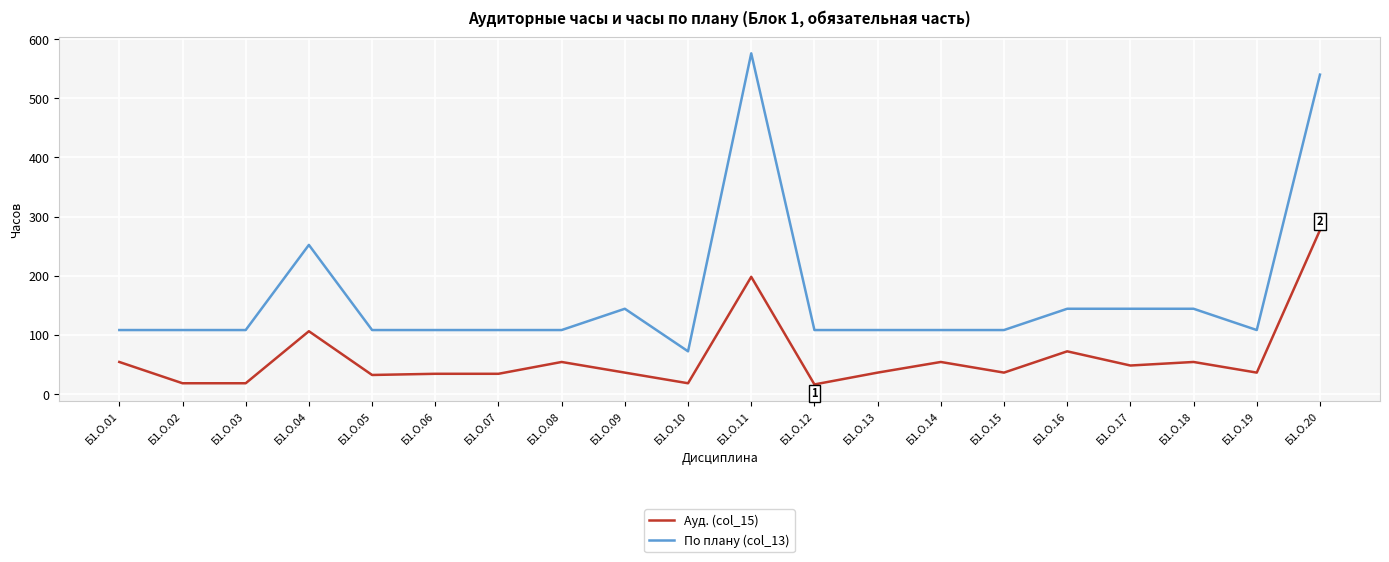

At which category is the sum across all series the highest?

Б1.О.20